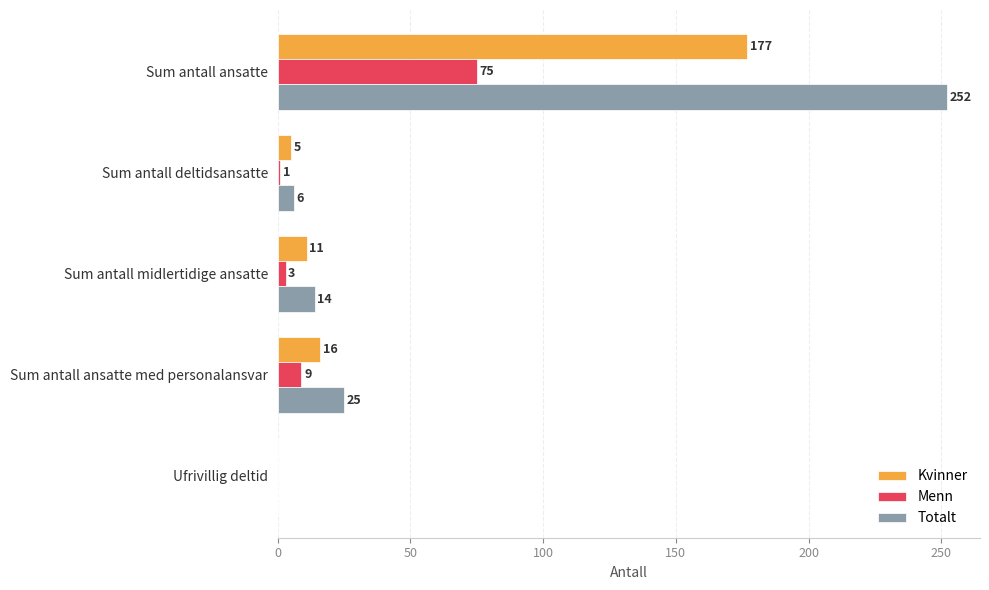

Is it true that Kvinner equals 16 at Sum antall ansatte med personalansvar?

True